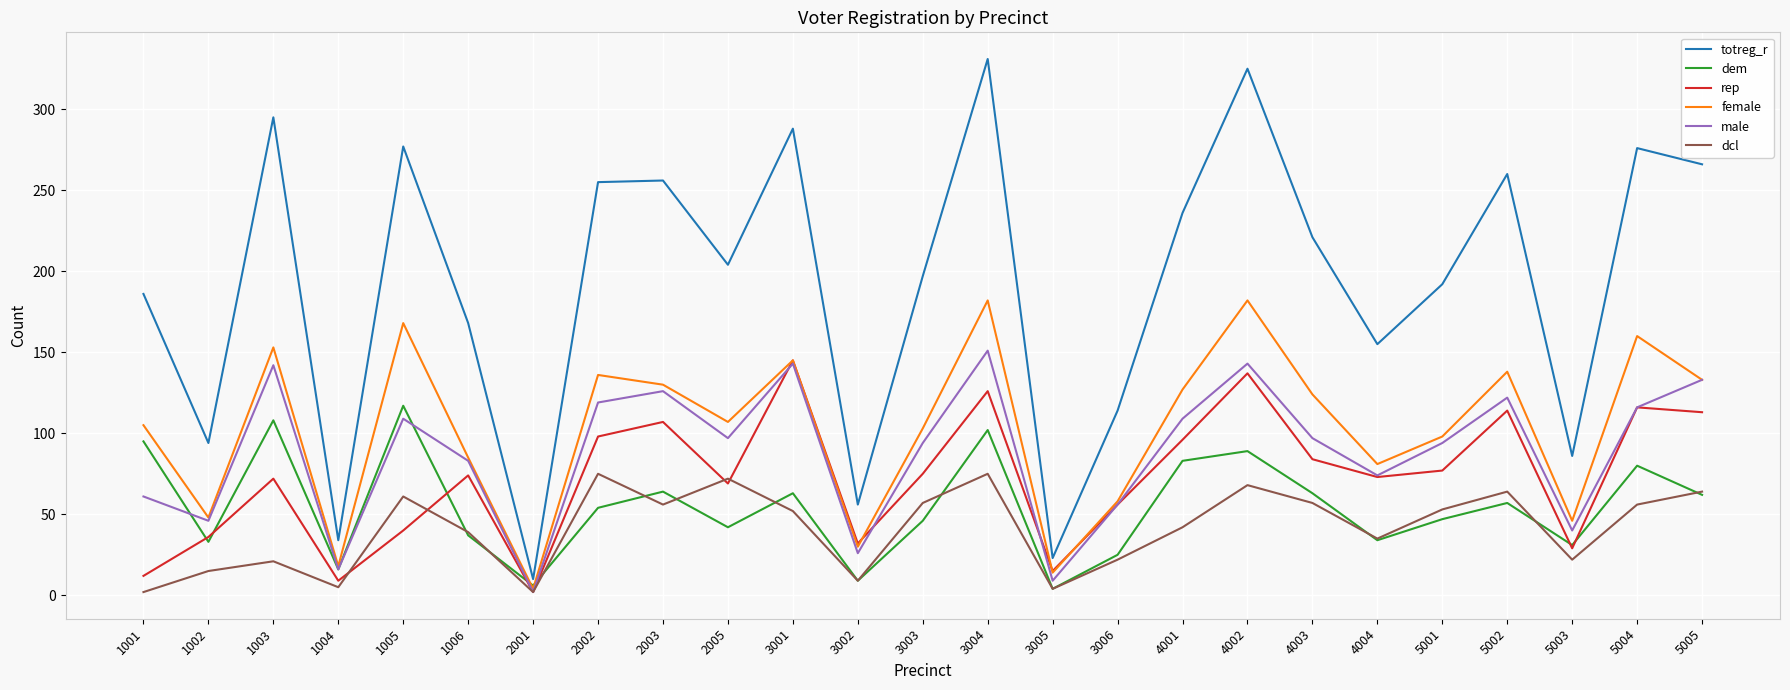

The value of male at 2005 is 97. True or false?

True